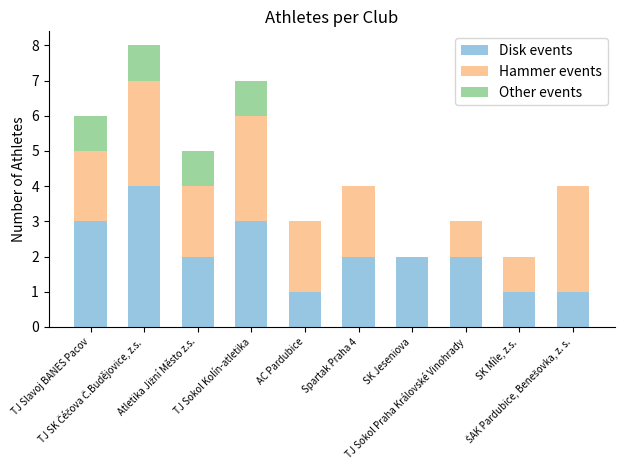

What is the maximum value for Disk events?

4